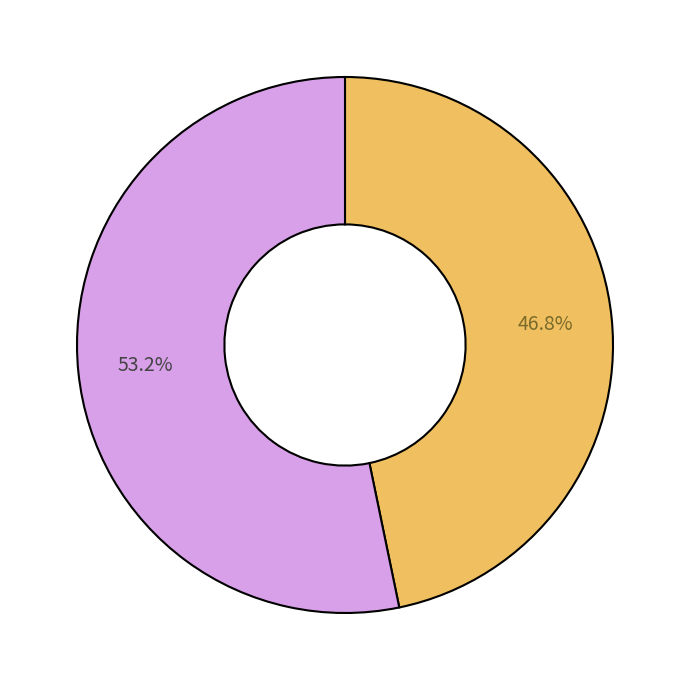

Does any single category account for the majority?

Yes